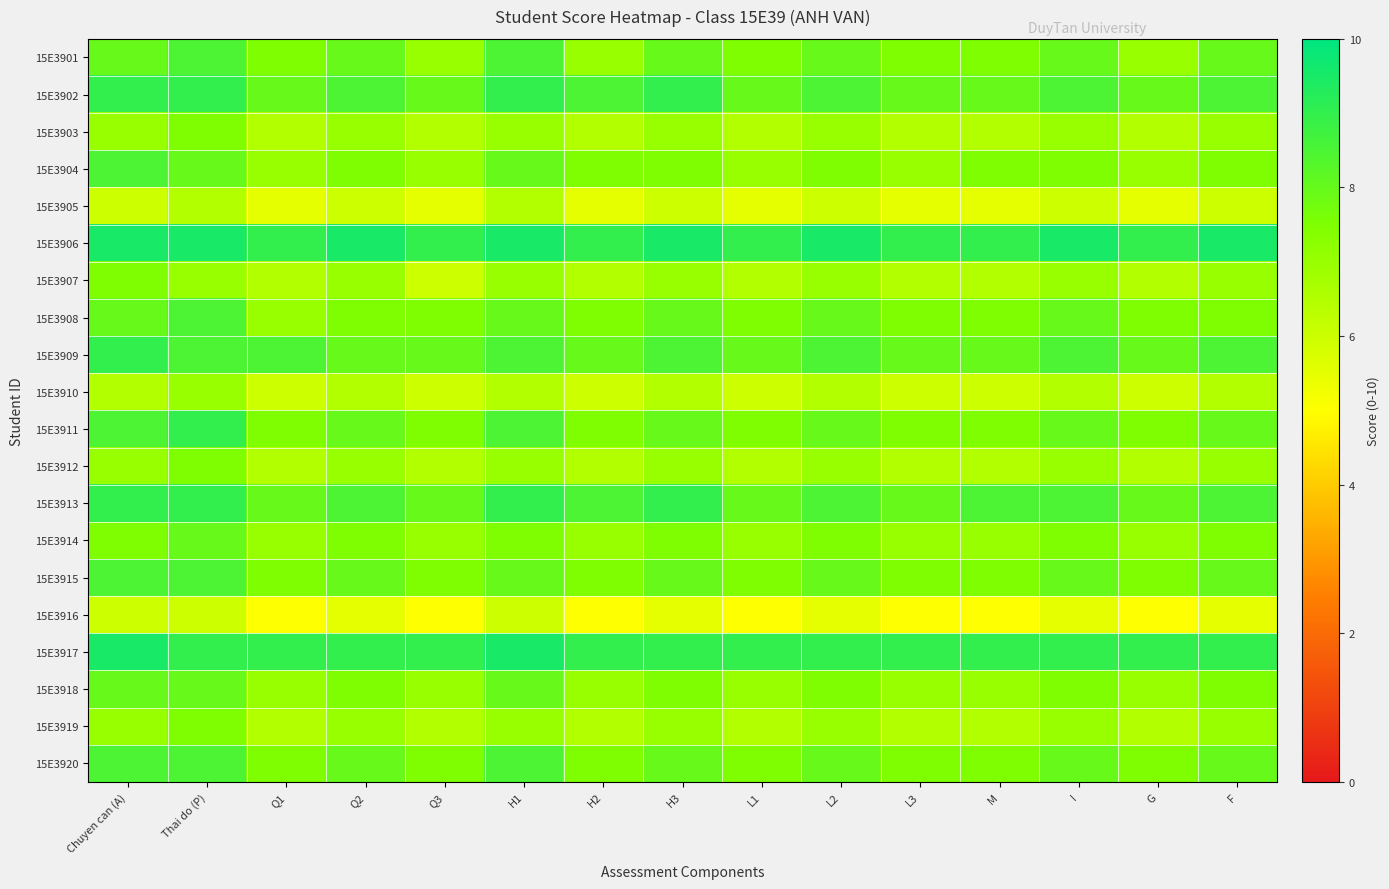

At how many categories does at least one series exceed 5?

15